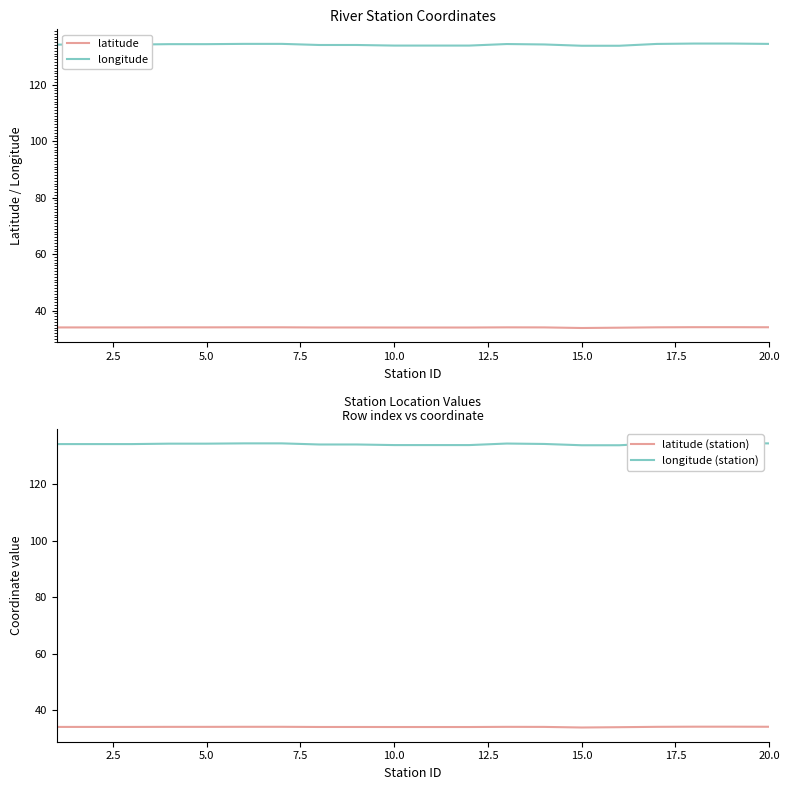

True or false: longitude and latitude cross at least once.

False